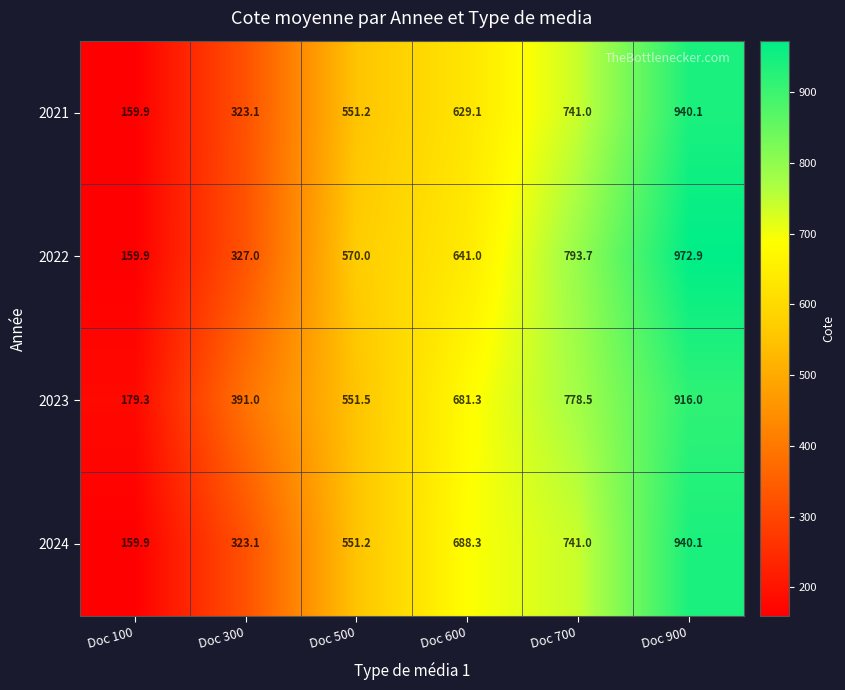

True or false: 2024 has a value of 279.0 at Doc 500.

False